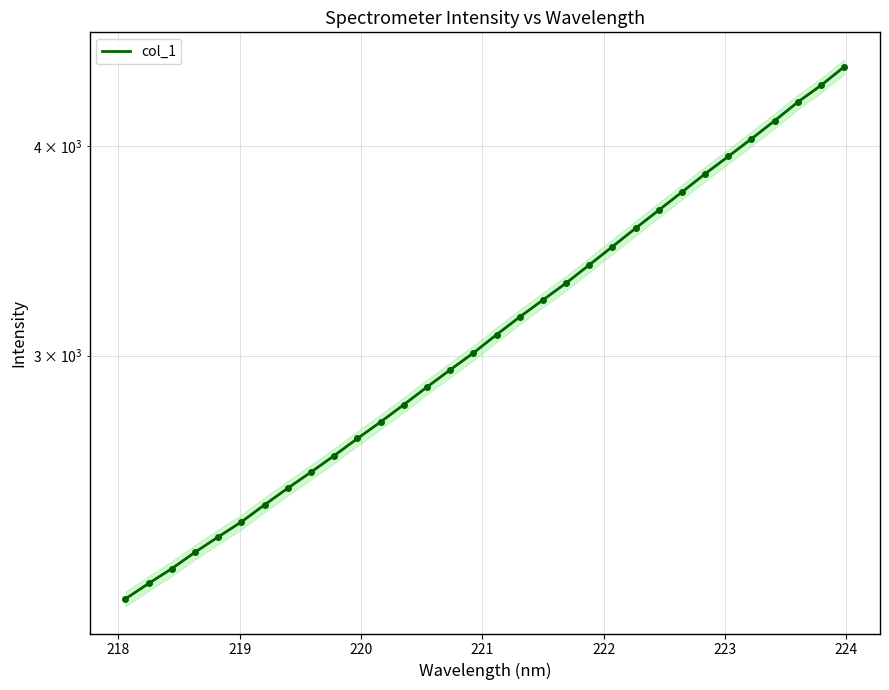

Count the number of values greater than 3087.

16